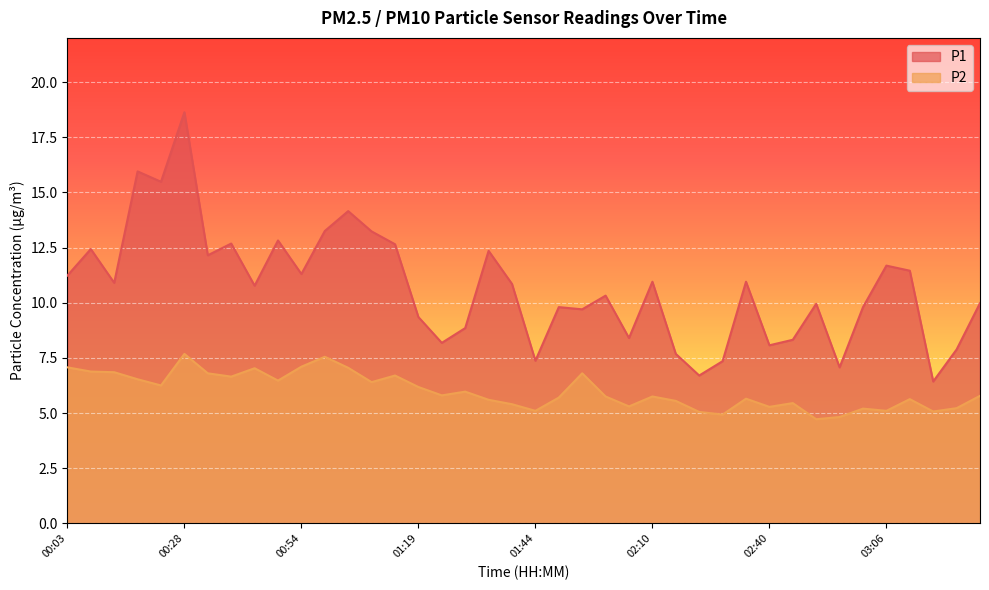

What are all the series names shown in the legend?

P1, P2